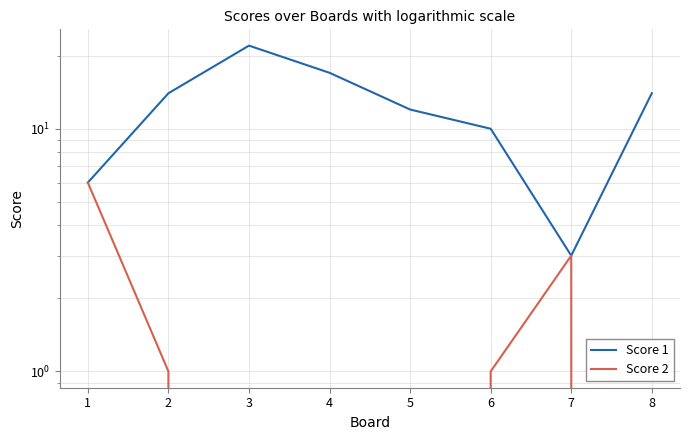

Between 2 and 4, which is larger?

4